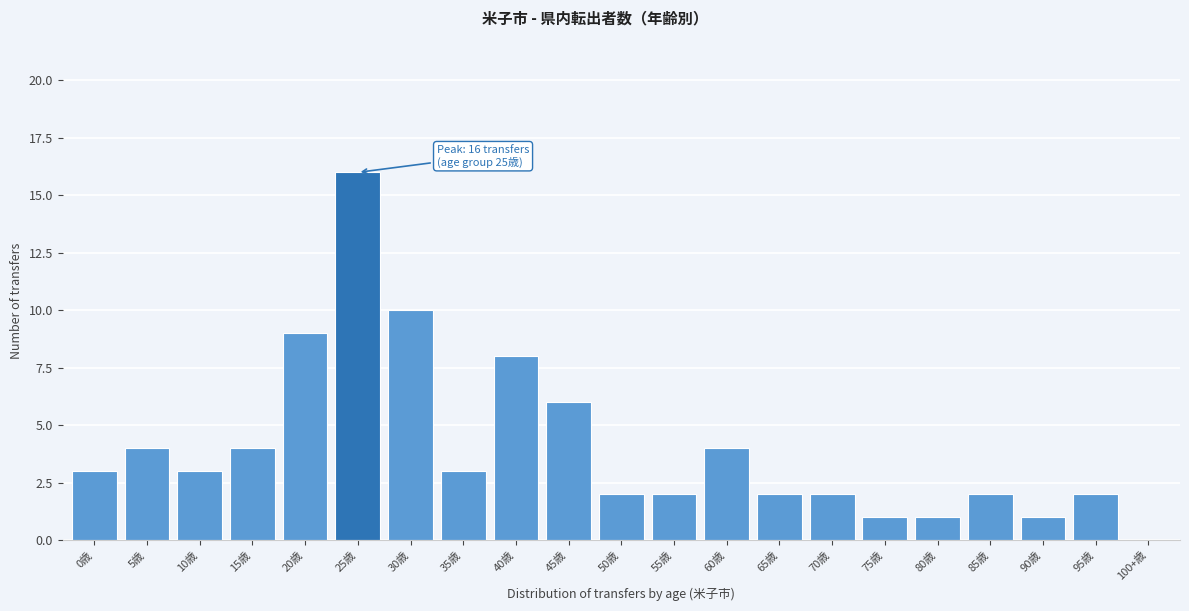

Reading right to left, transcribe all the data shown in this chart.

100+歳=0	95歳=2	90歳=1	85歳=2	80歳=1	75歳=1	70歳=2	65歳=2	60歳=4	55歳=2	50歳=2	45歳=6	40歳=8	35歳=3	30歳=10	25歳=16	20歳=9	15歳=4	10歳=3	5歳=4	0歳=3